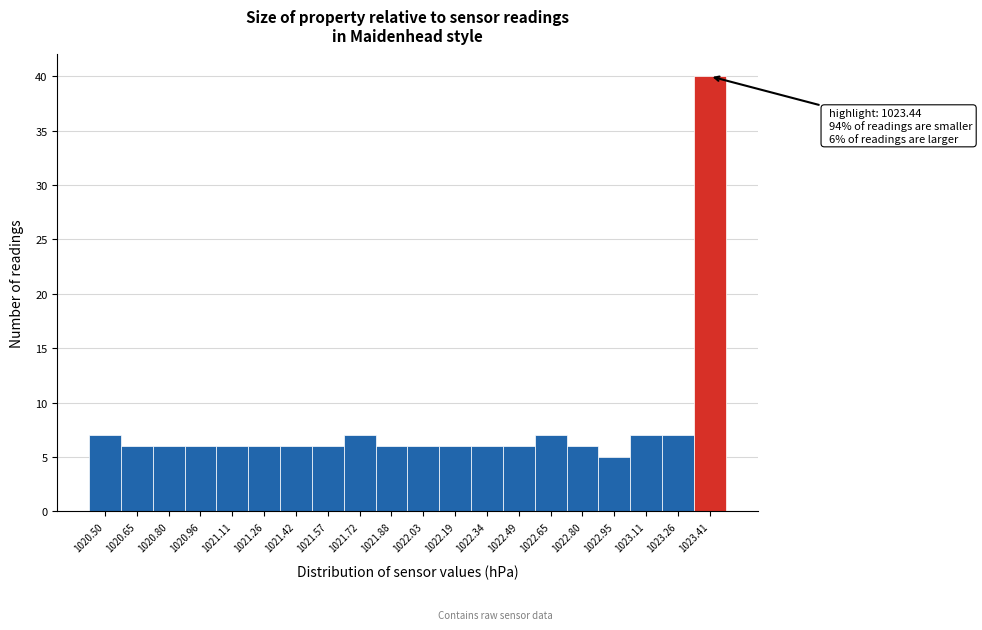

Over which range of the x-axis is the bar tallest?

1023.34 to 1023.50